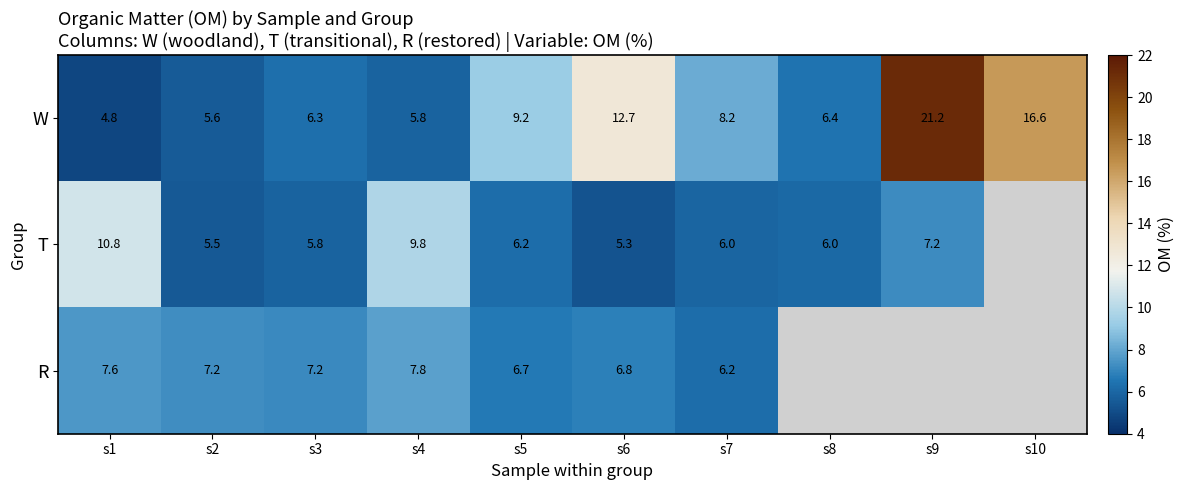

At how many categories does at least one series exceed 15?

2